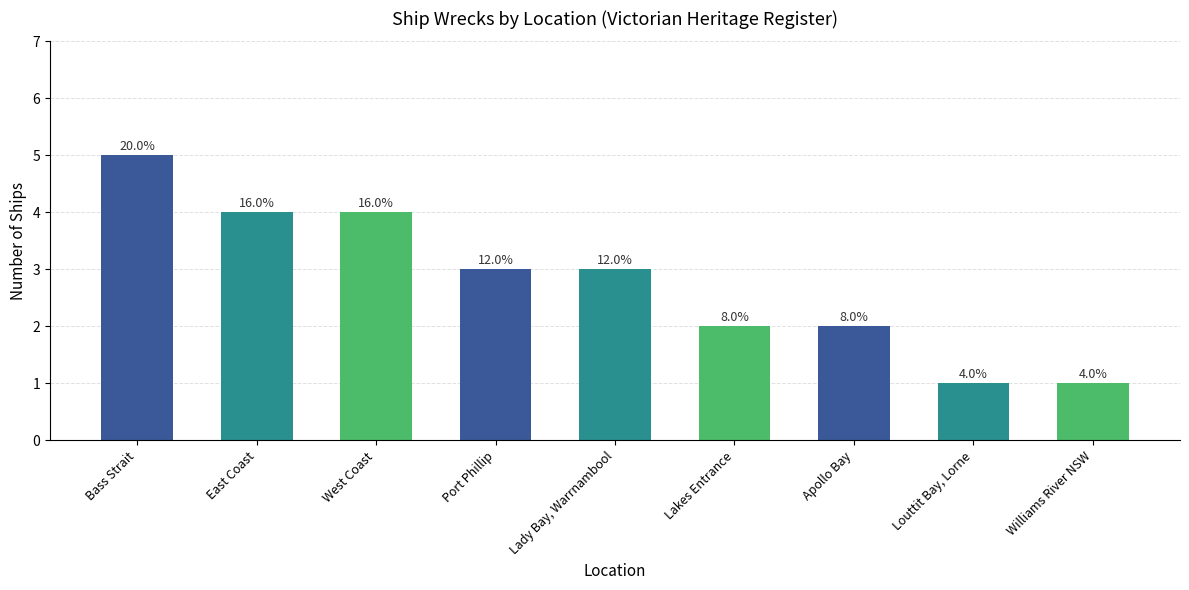

What is the ratio of the value at East Coast to the value at Port Phillip?

1.3